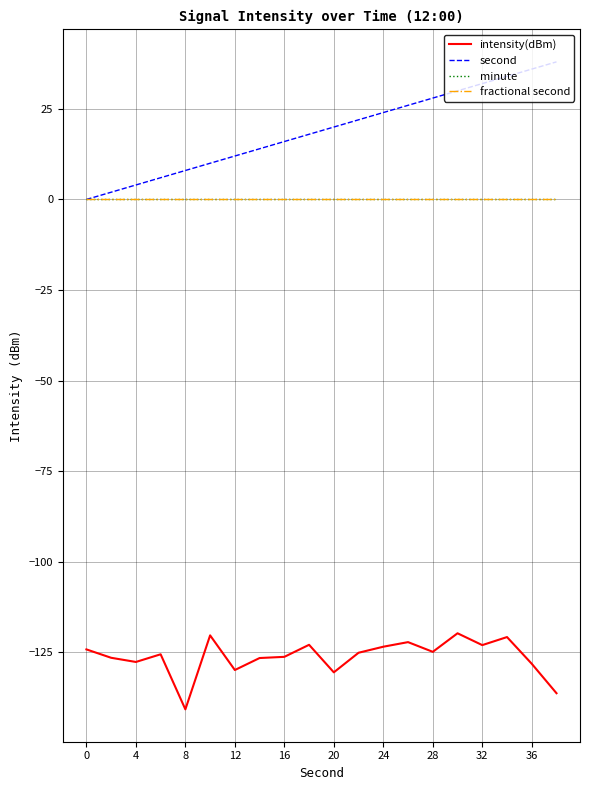

Does the chart display data point markers on the line(s)?

No